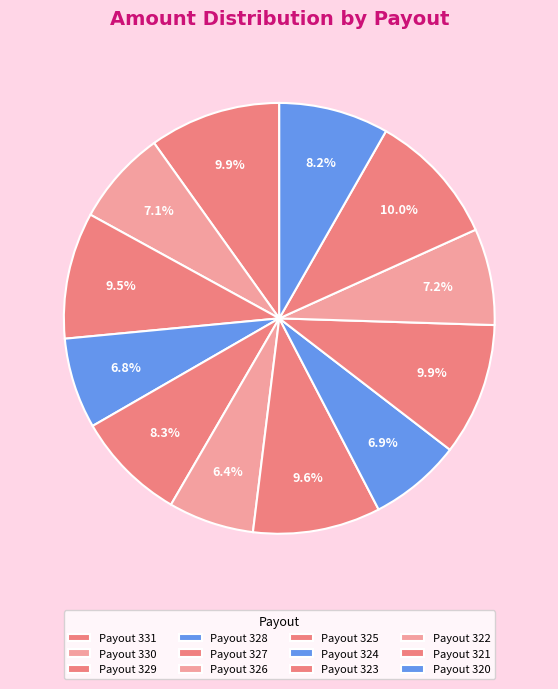

What is the change in value from Payout 327 to Payout 326?

-2.0